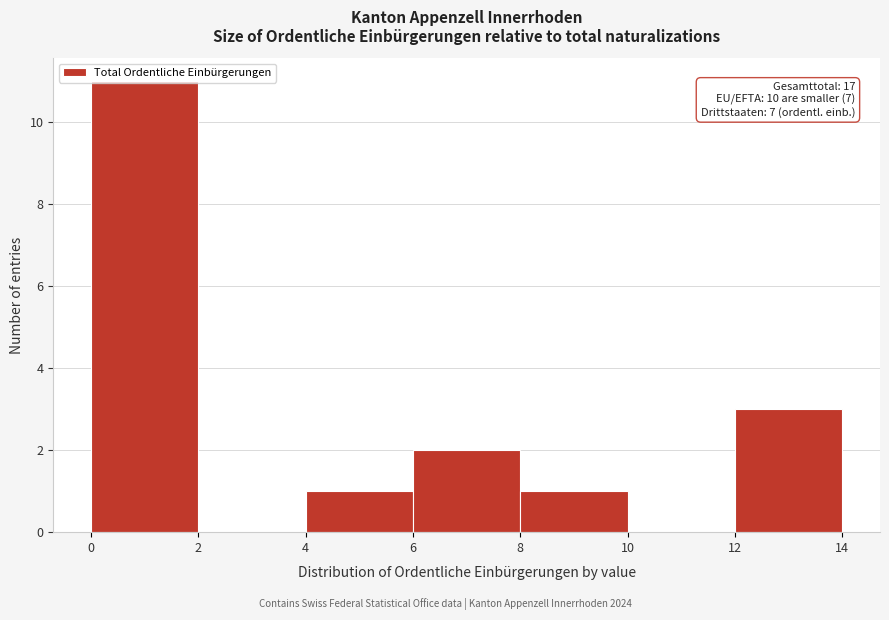

Which range on the x-axis has the tallest bar?

0 to 2